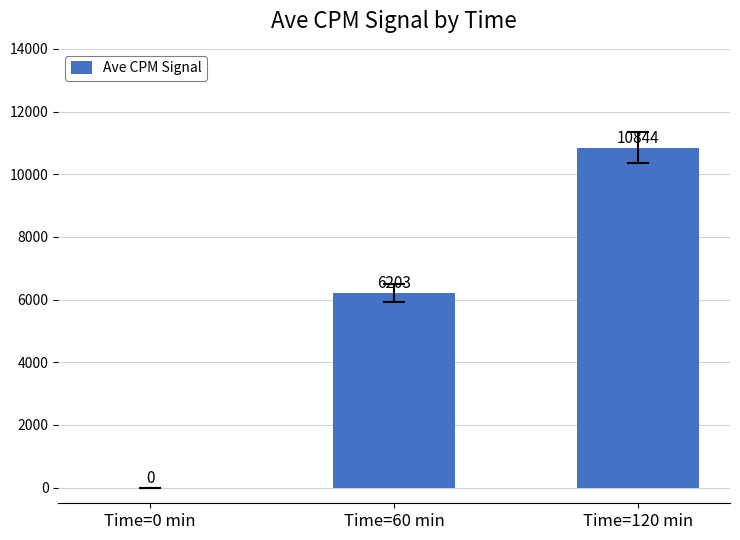

Where is the data nearest to the value 5422?

Time=60 min